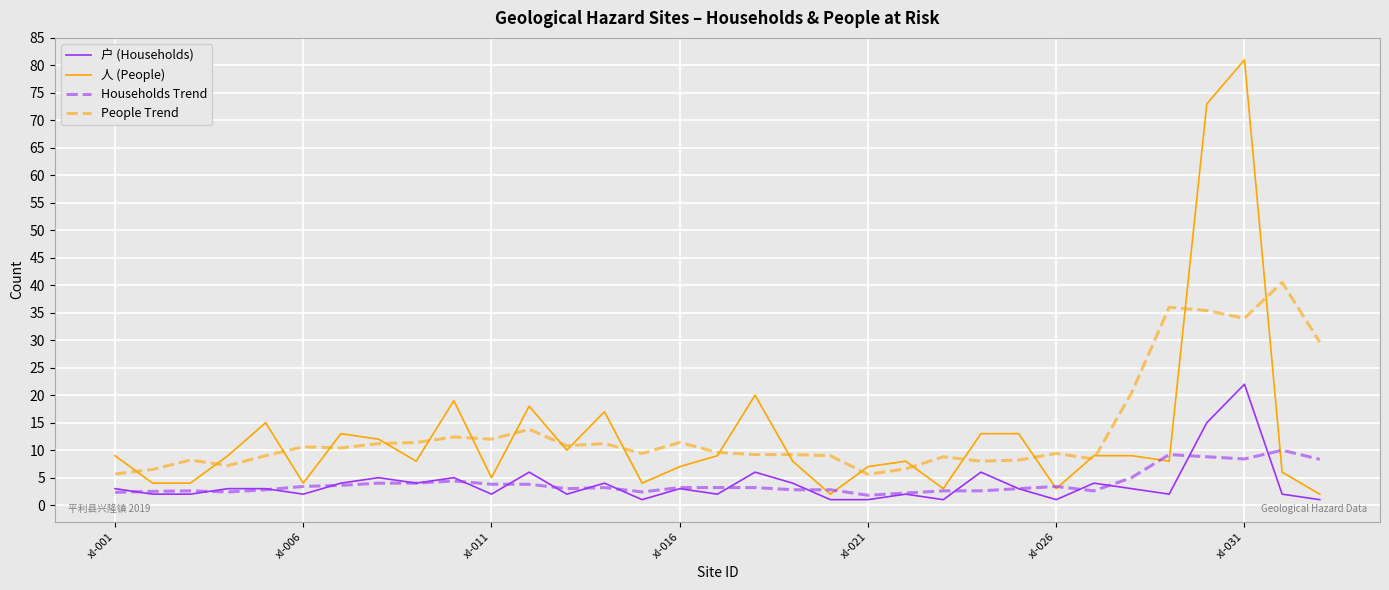

True or false: Households Trend and People Trend cross at least once.

False